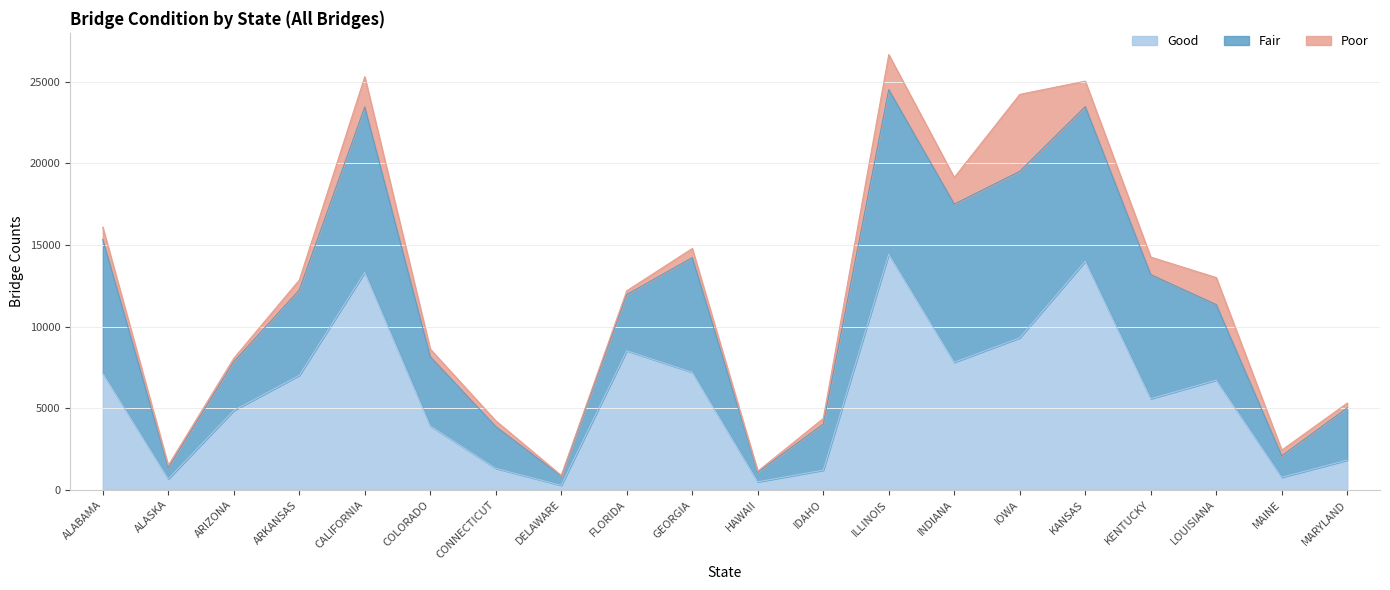

What is the value of the Poor point at the 12th from the left?

343